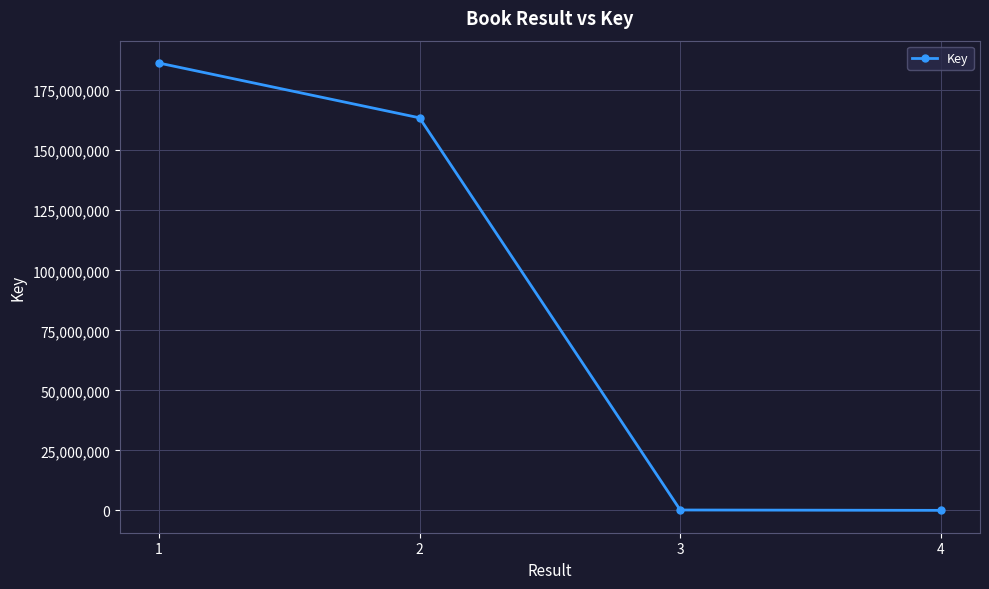

True or false: the data has more than 1 interior local peaks.

False